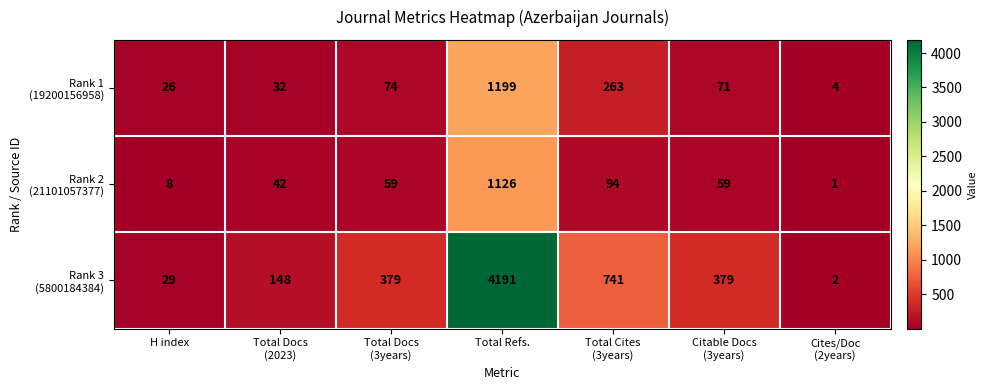

Which label corresponds to the largest value in the chart?

Total Refs.